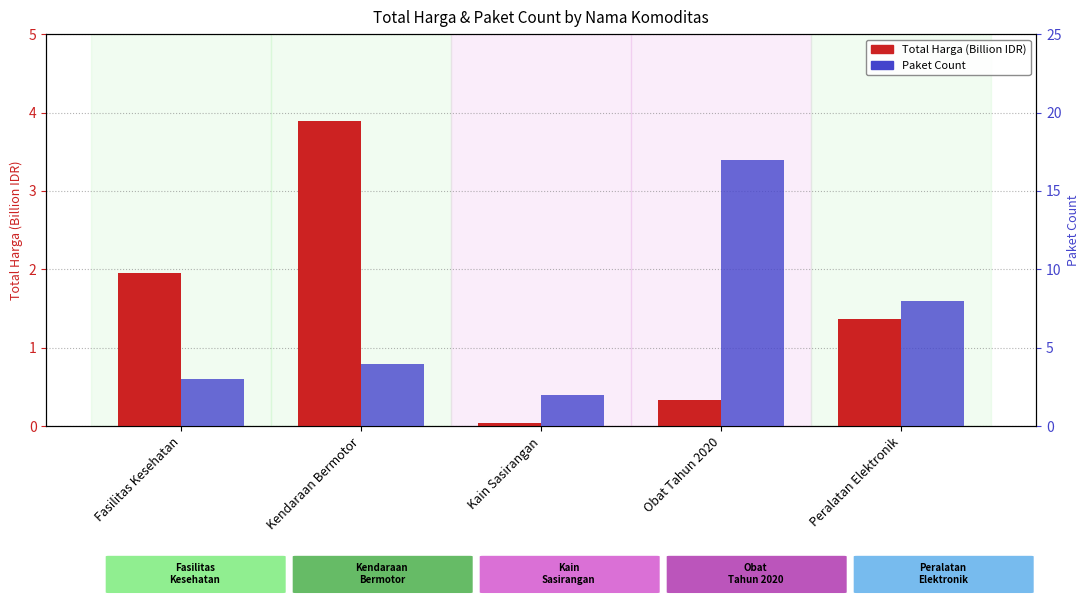

True or false: Paket Count has a value of 3.0 at Fasilitas Kesehatan.

True